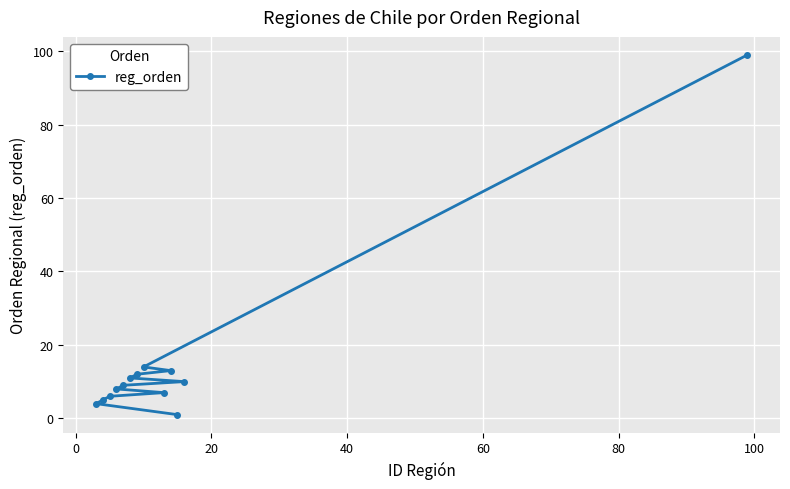

What is the maximum value shown in the chart?

99